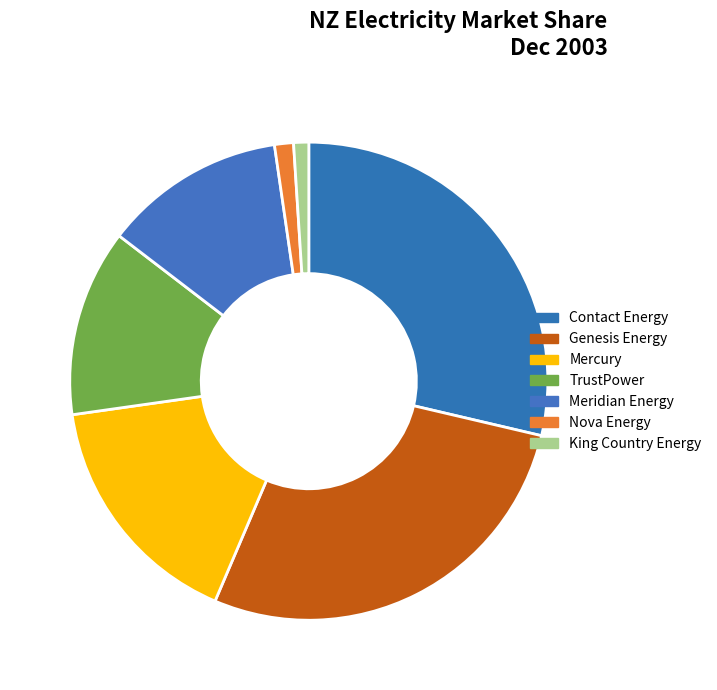

How much of the chart is everything except Contact Energy?

71.3%